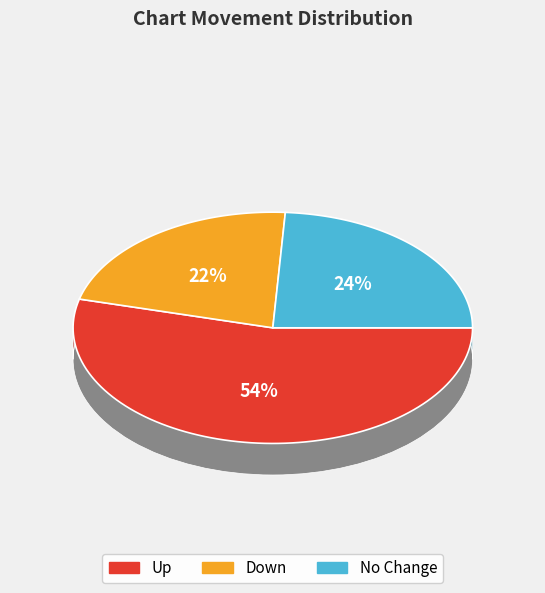

To the nearest percent, what percentage of the pie is down?

22%